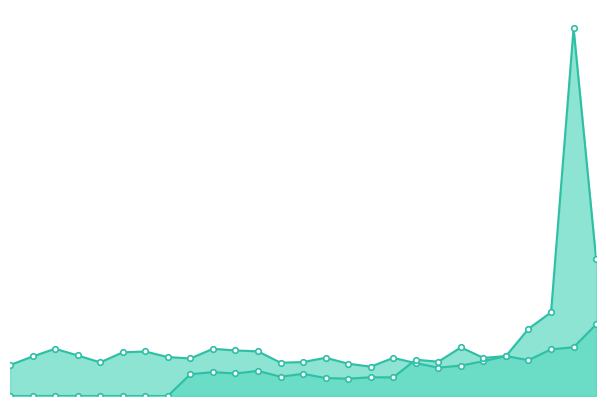

The Palo Alto Networks Inc. series shows 56.0 at 2022-03-31. True or false?

False